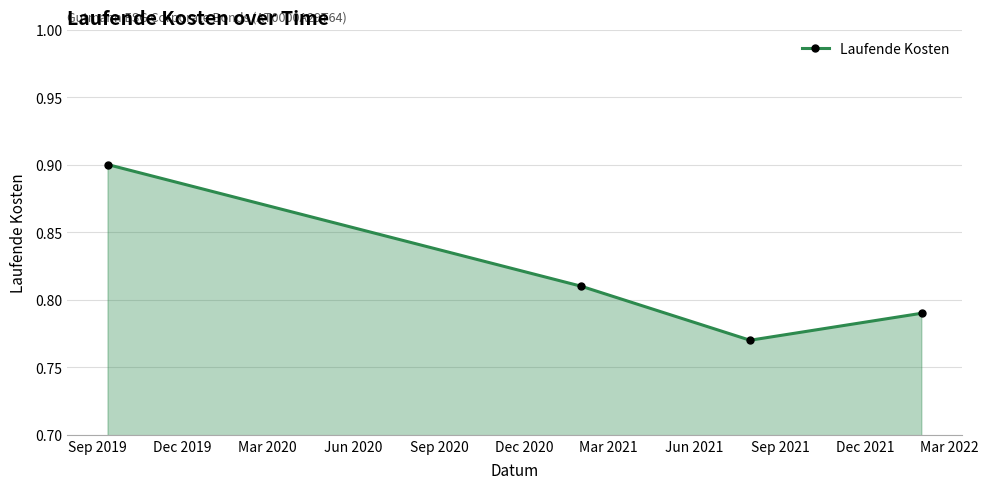

What is the maximum value shown in the chart?

0.9